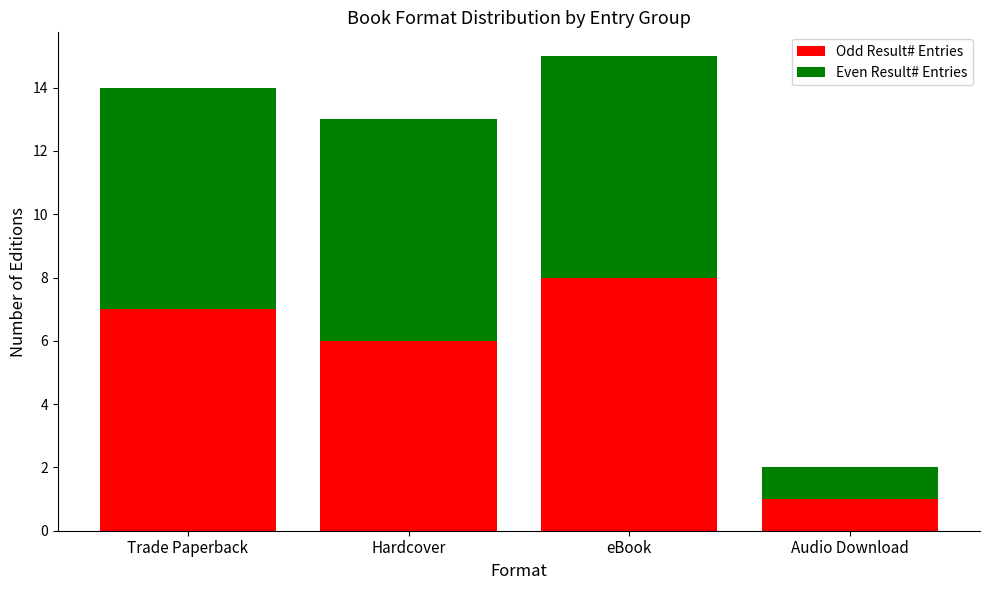

Count the number of data series in this chart.

2